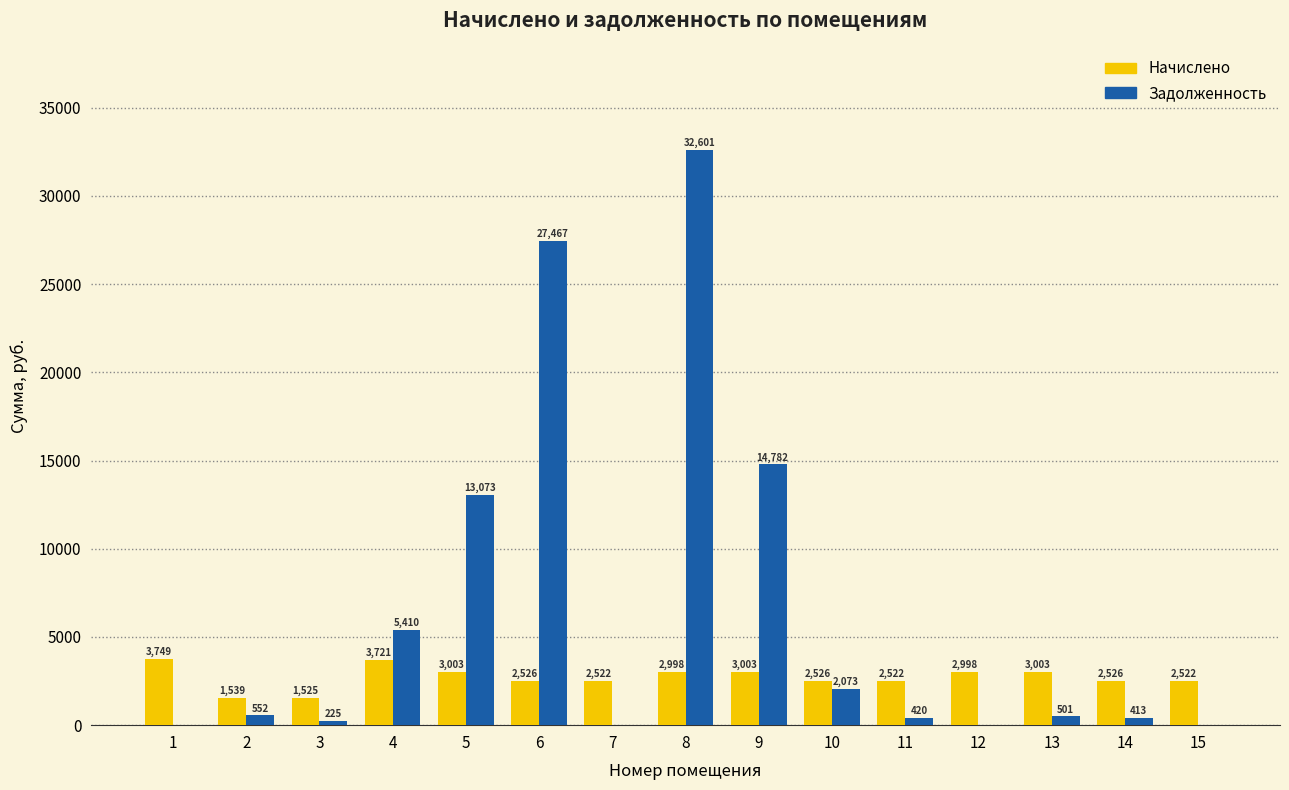

At which category is the sum across all series the highest?

8